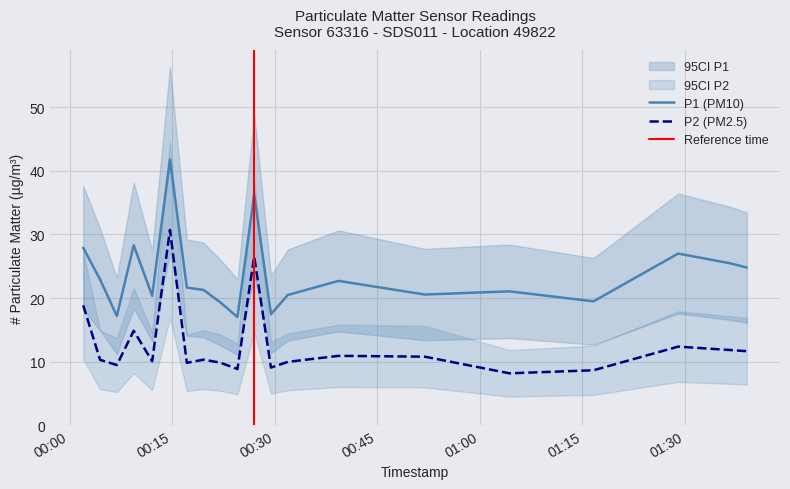

List the series in order of their overall mean, highest first.

P1, P2